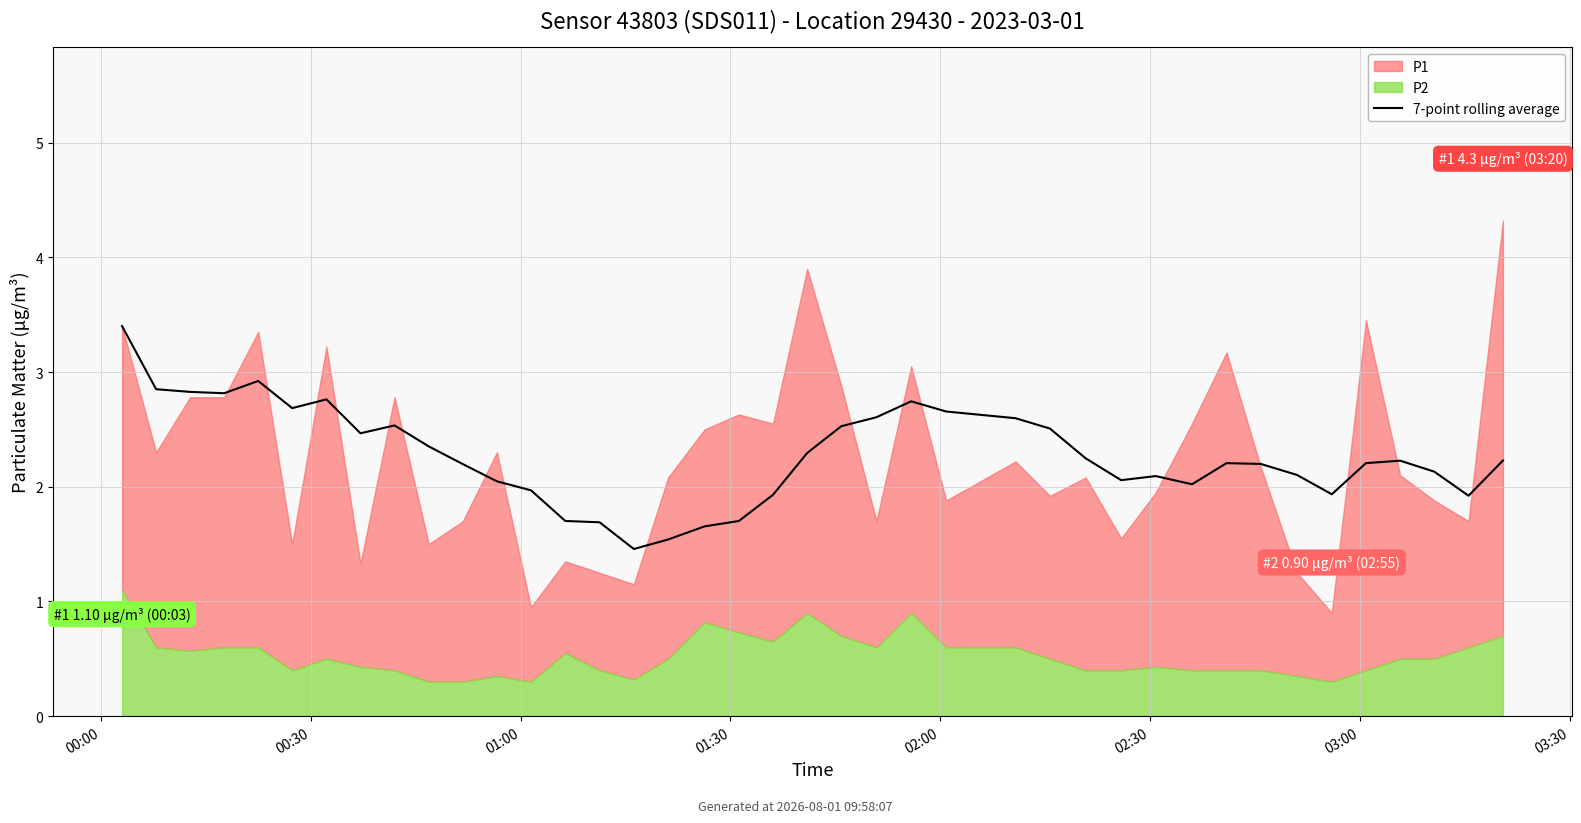

What is the sum of the values at 37 and 27?

4.4